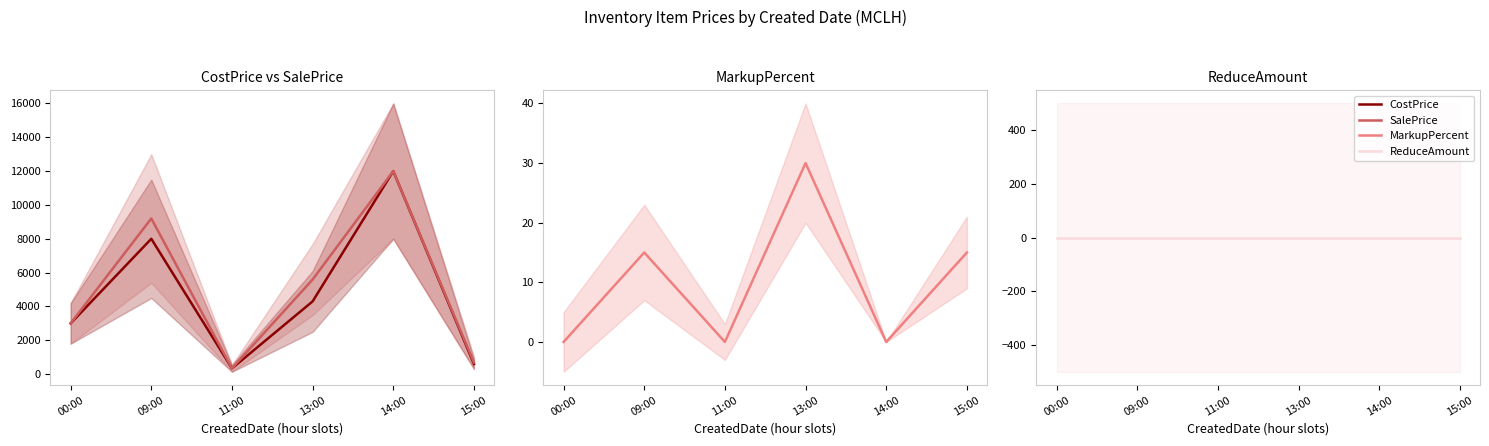

True or false: MarkupPercent and ReduceAmount cross at least once.

False